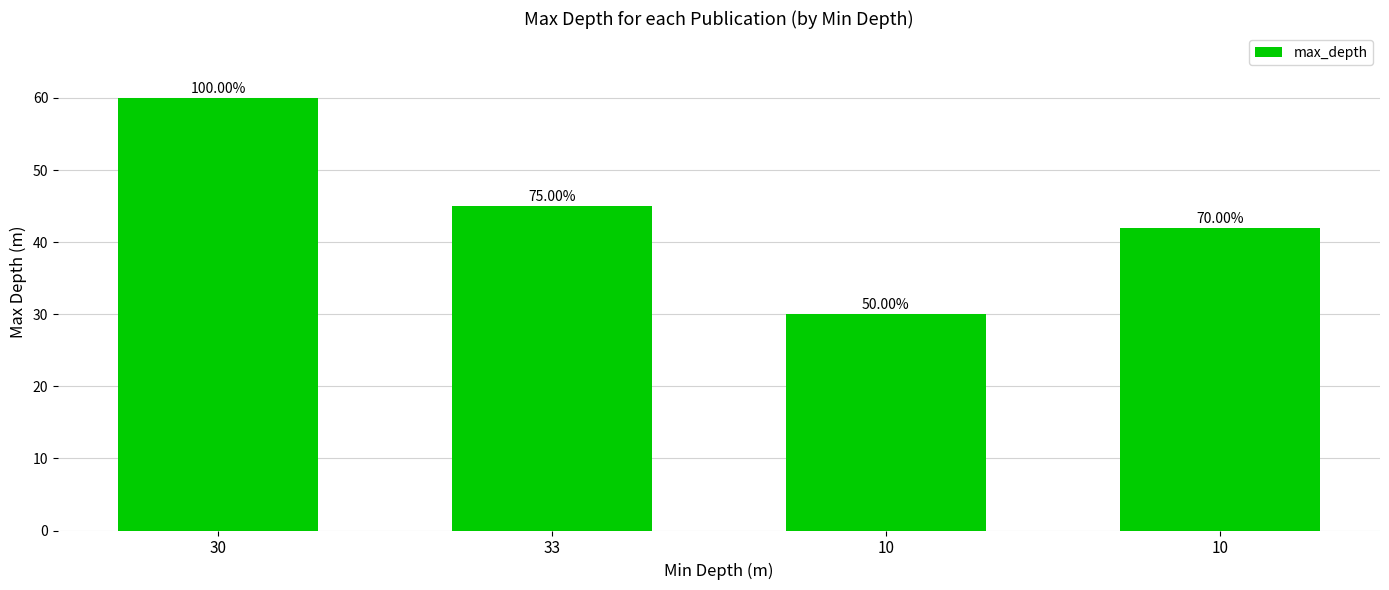

Is it true that the value at 10 is 30?

True